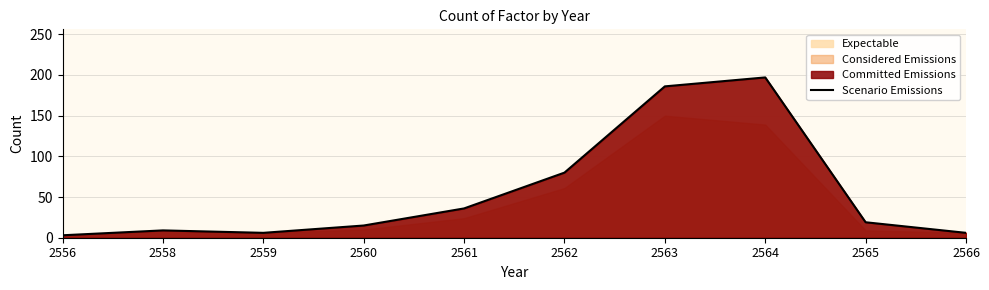

True or false: the data shows 37 at 2562.

False